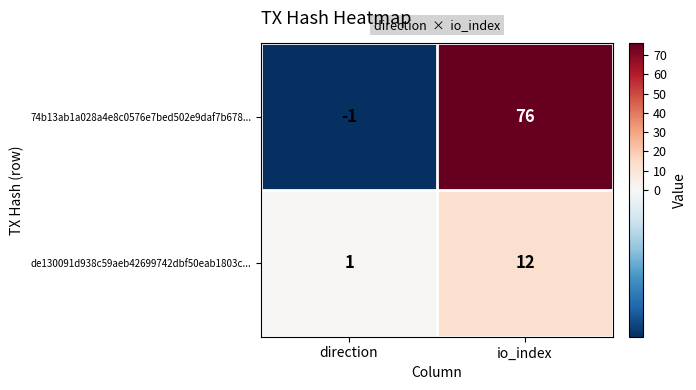

What is the sum of the 74b13ab1a028a4e8c0576e7bed502e9daf7b678... values at io_index and direction?

75